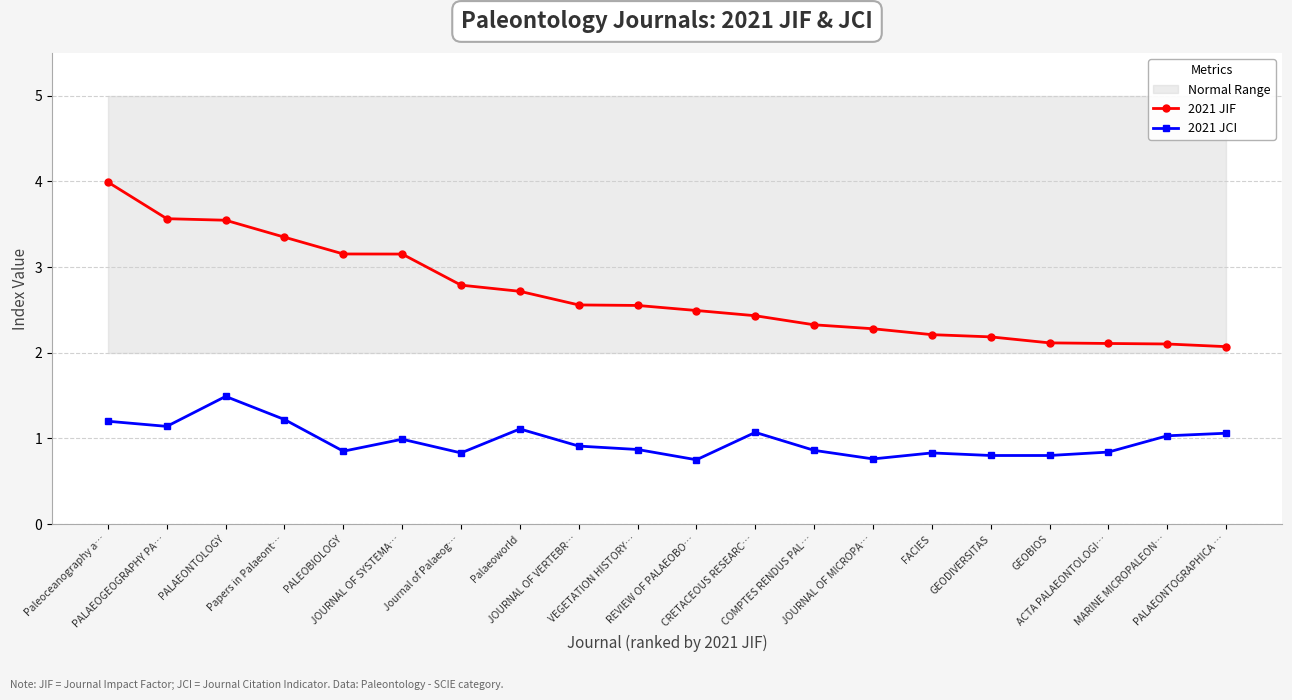

Is it true that 2021 JIF equals 2.7 at Palaeoworld?

True